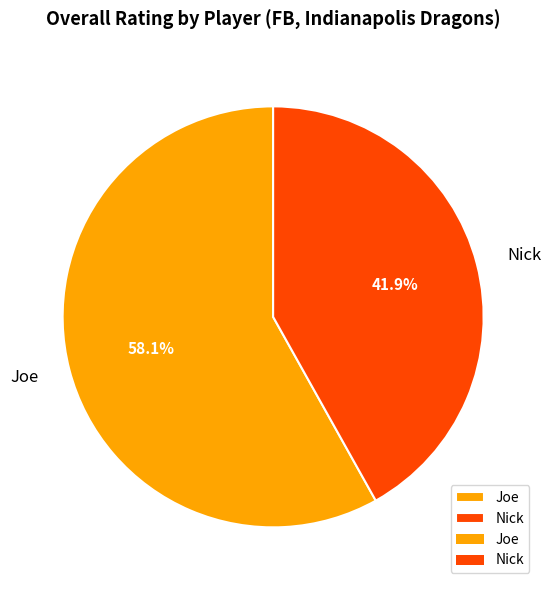

Between Joe and Nick, which is larger?

Joe